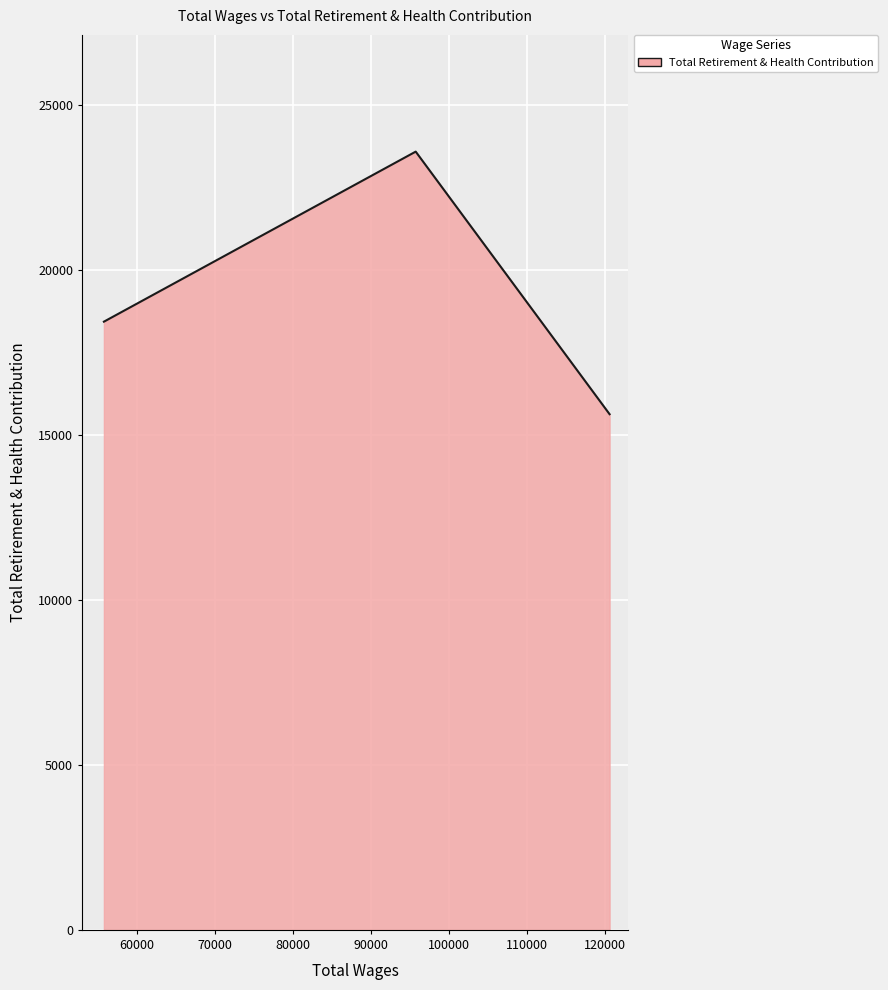

What is the average value?

19221